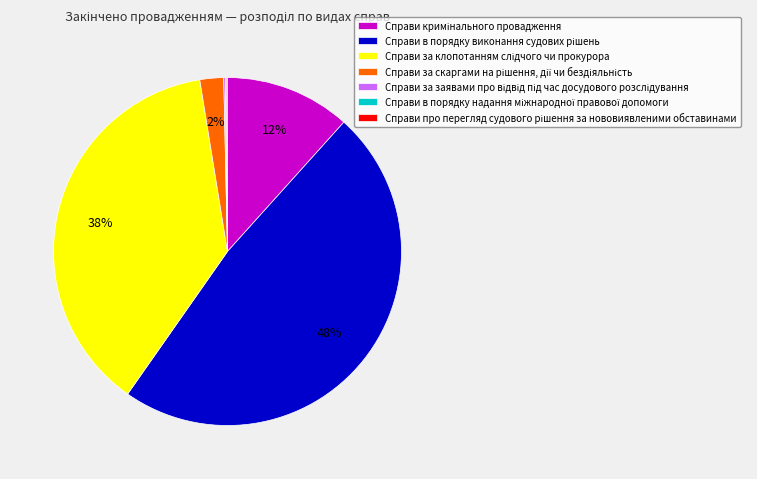

Does any single category account for the majority?

No